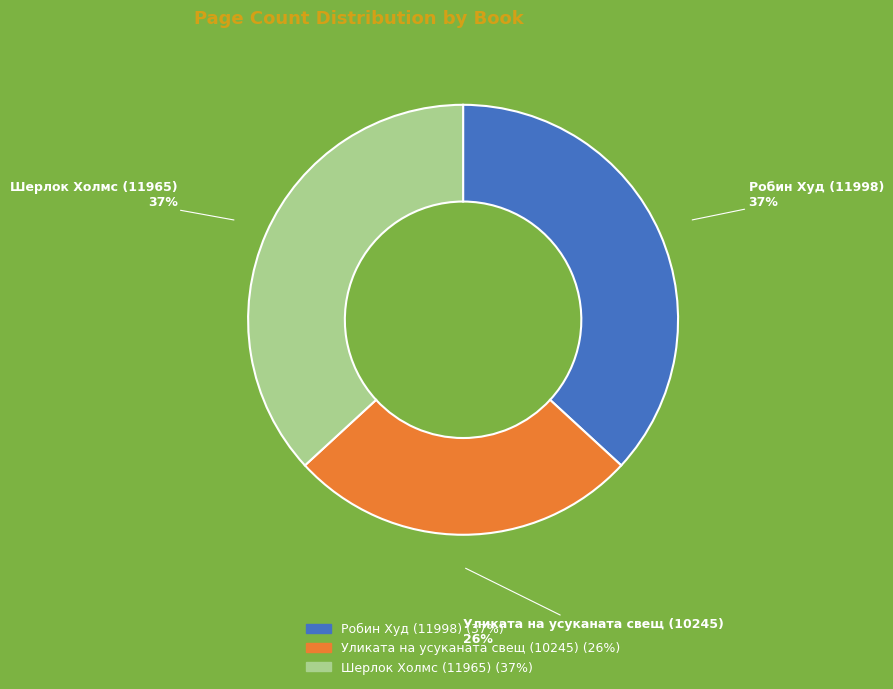

To the nearest percent, what portion does Робин Худ (11998) represent?

37%